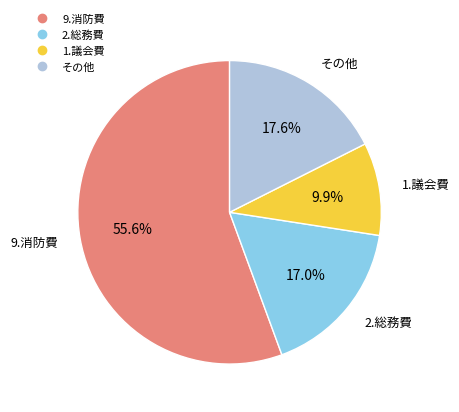

Is there a majority slice in this chart?

Yes